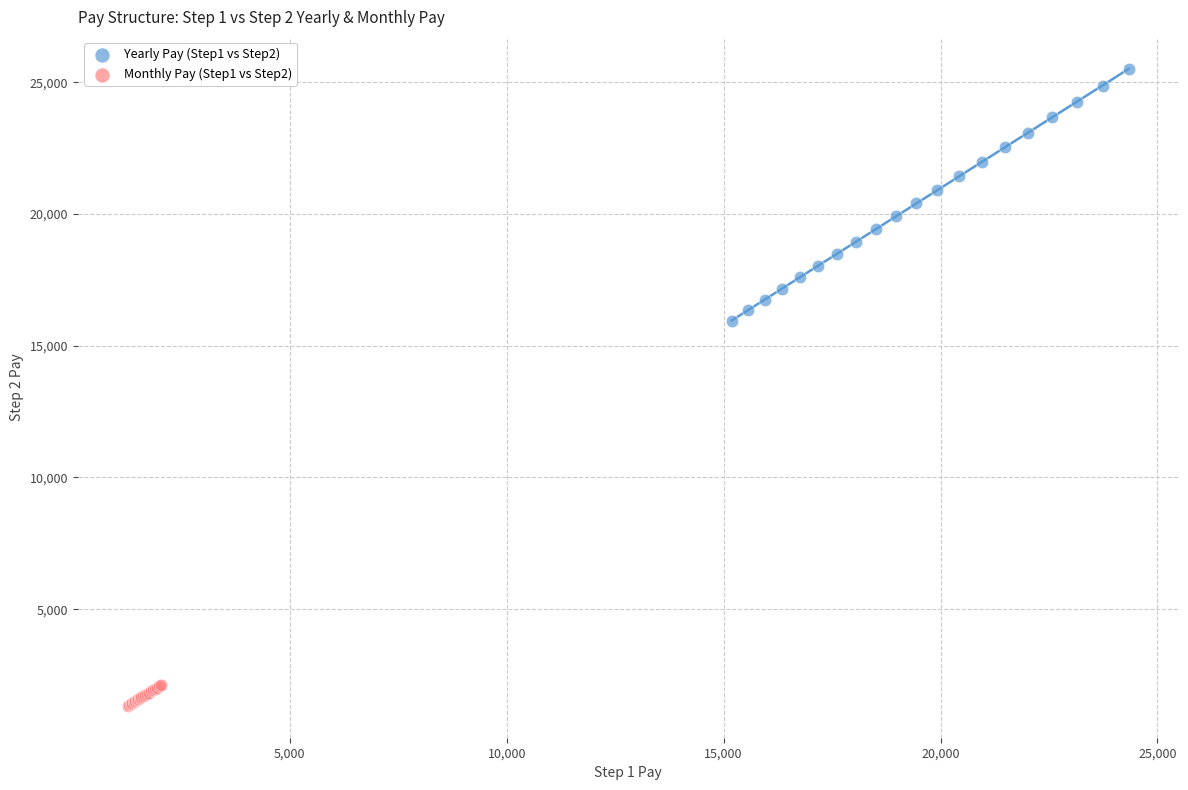

Which series has the widest spread of Y values?

Yearly Pay (Step1 vs Step2)